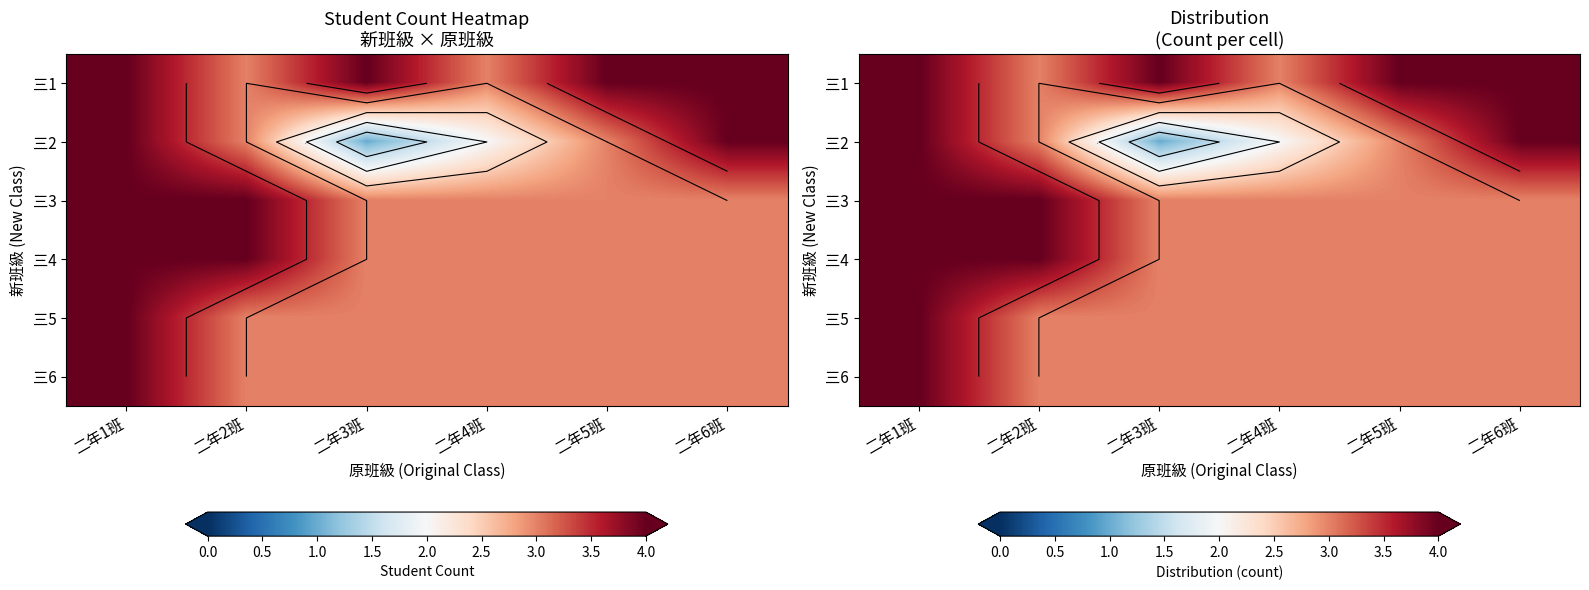

At which category is the sum across all series the highest?

二年1班